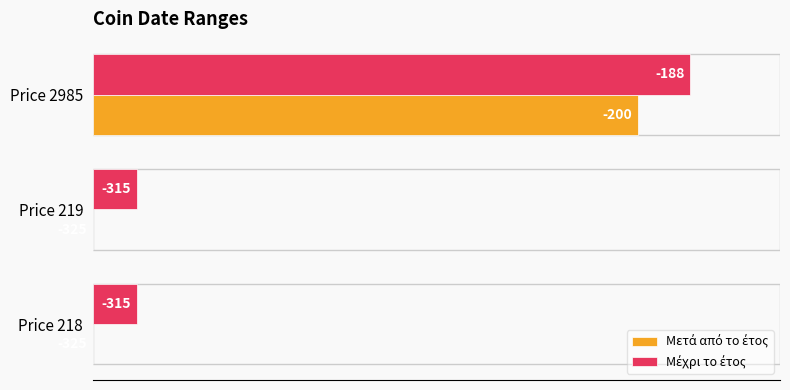

What is the average value of the Μετά από το έτος series?

30.4